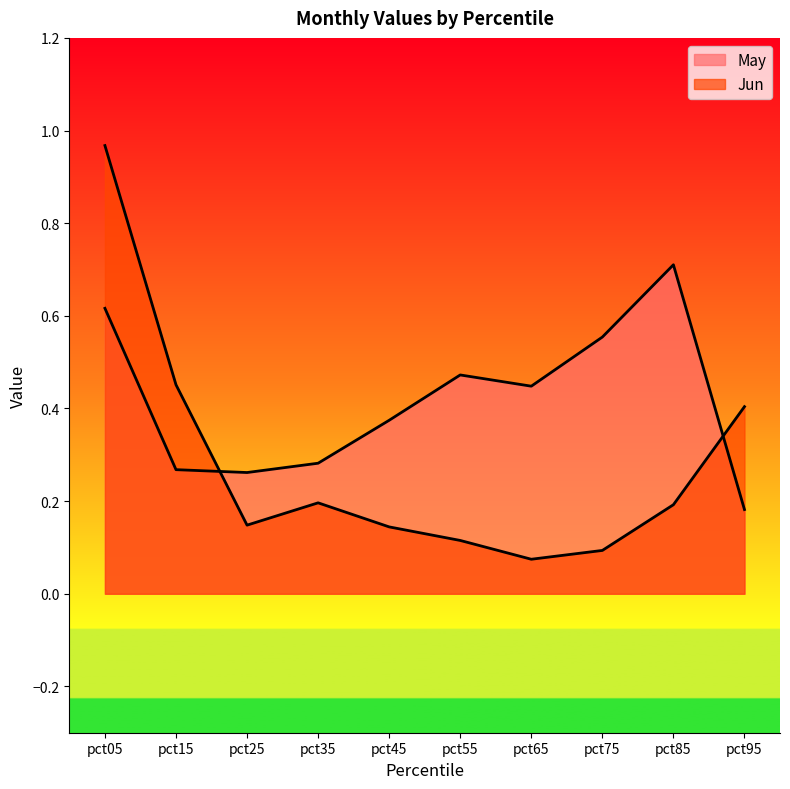

At how many categories does at least one series exceed 0?

10